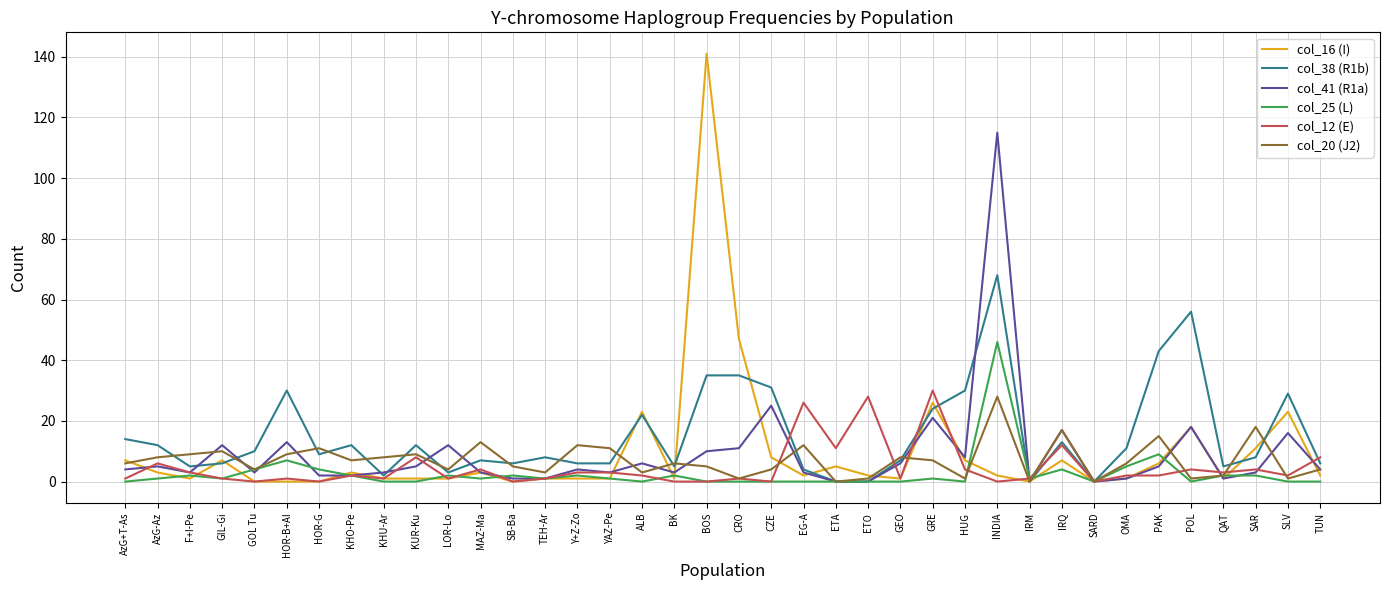

What is the highest value of the col_41 (R1a) series?

115